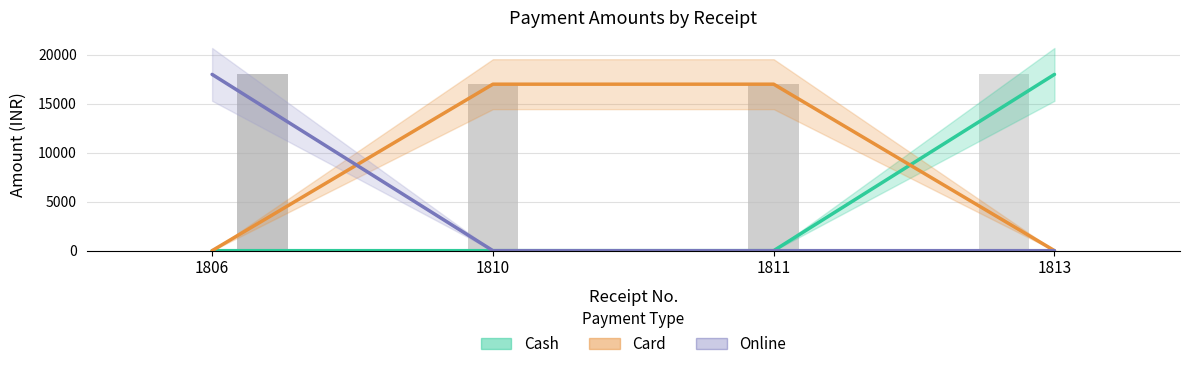

List the labels in order of Card value, largest first.

1810, 1811, 1806, 1813